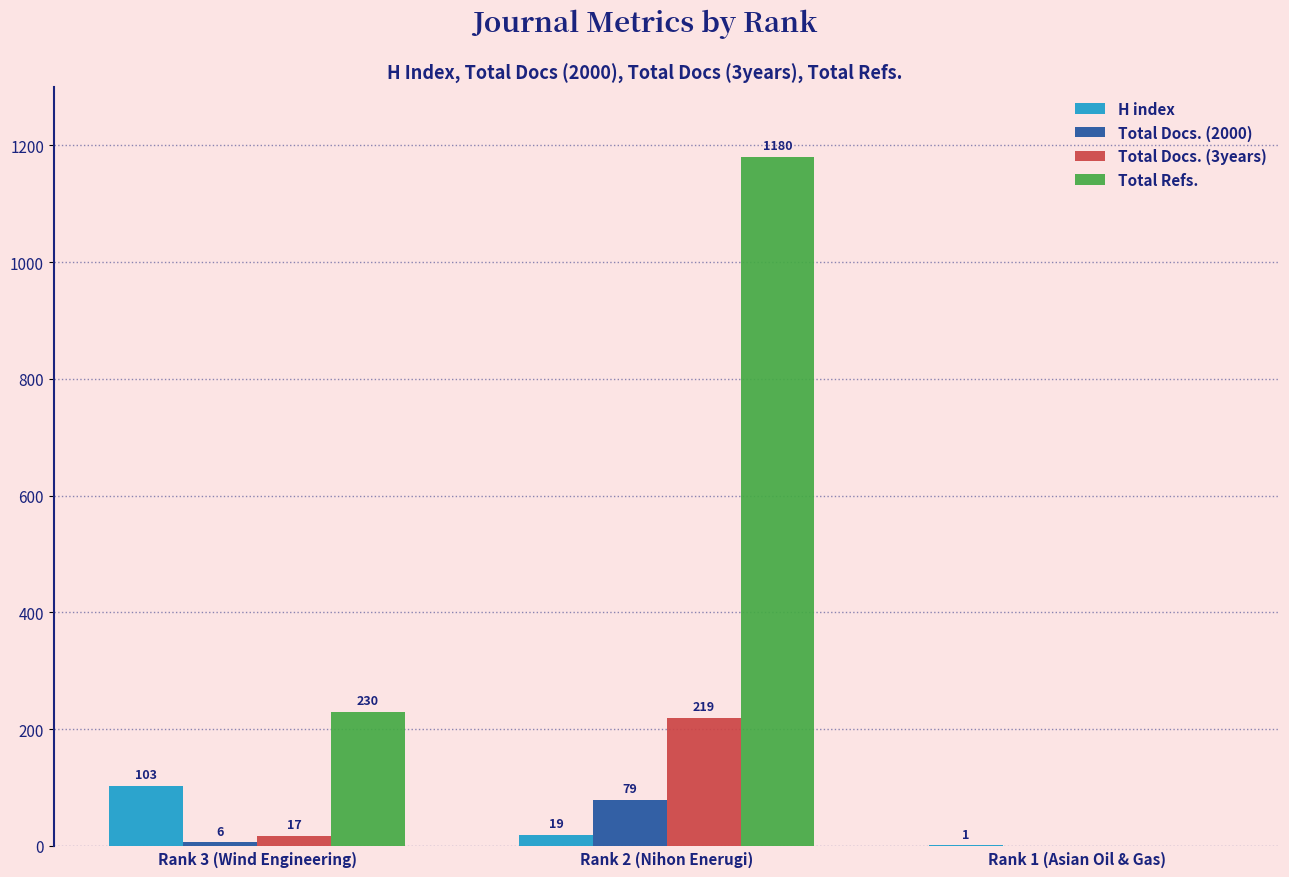

What is the sum of all Total Docs. (2000) values?

85